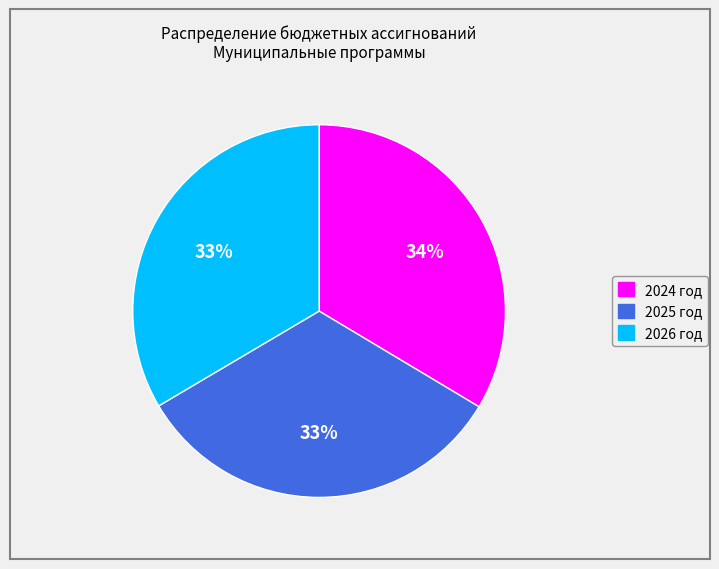

What is the ratio of the value at 2025 год to the value at 2026 год?

1.0